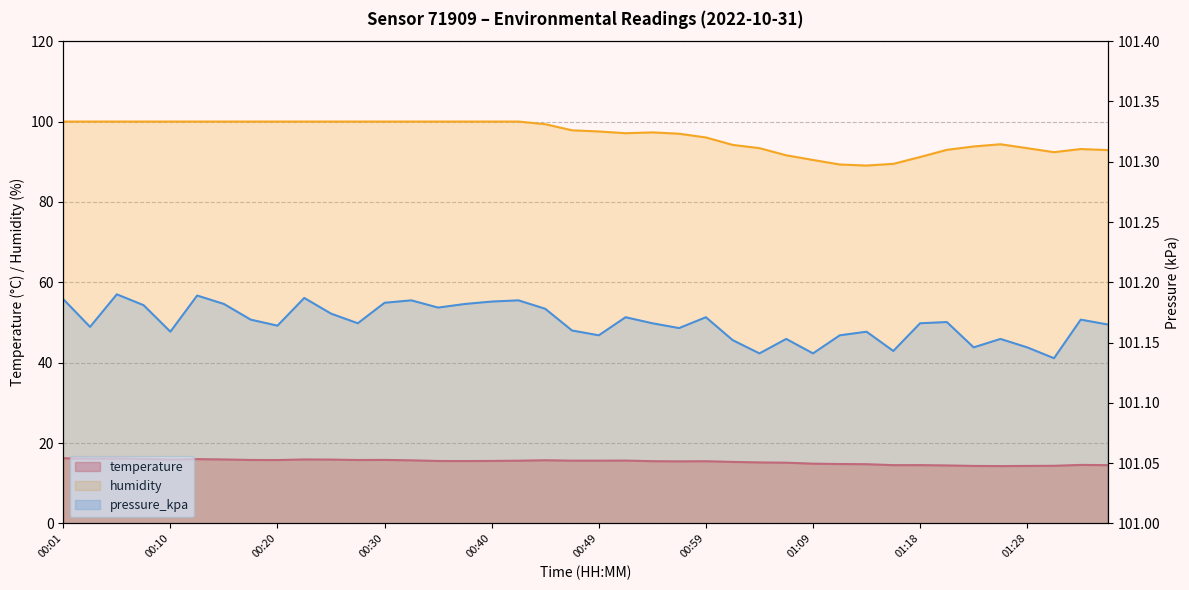

How many interior local peaks does the temperature series have?

9